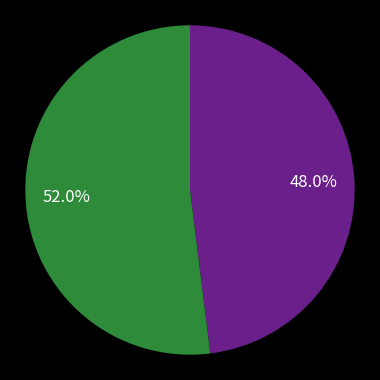

Does any single category account for the majority?

Yes